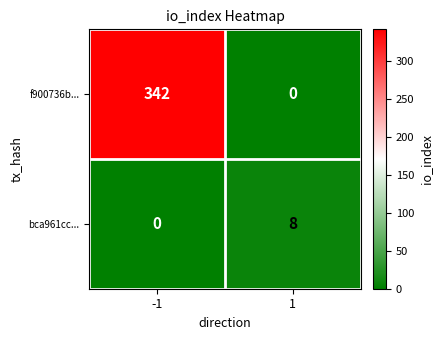

Rank the series at -1 from highest to lowest value.

f900736b..., bca961cc...